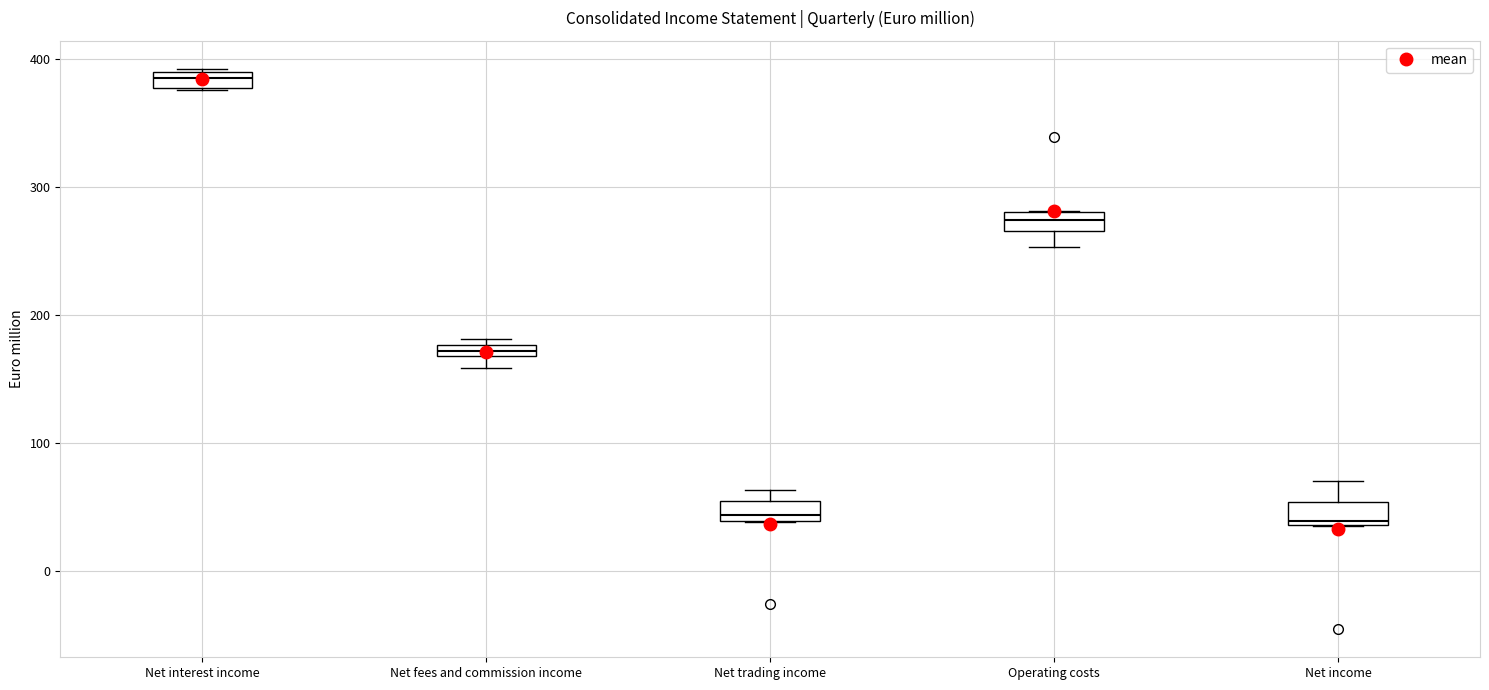

Where is the lower edge of the box for Net fees and commission income on the y-axis? The values are not printed on the chart, so give them approximately, as read against the axis.

170